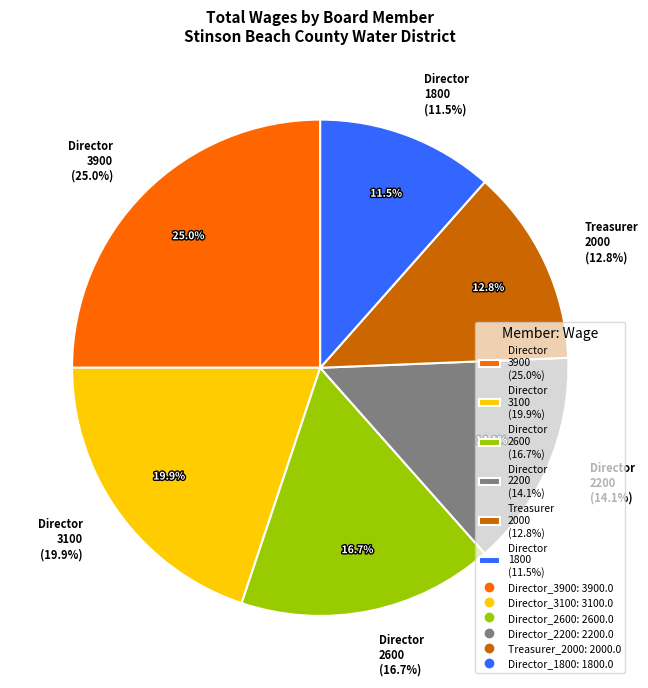

To the nearest percent, what is the combined percentage of Director (2600) and Treasurer (2000)?

29%